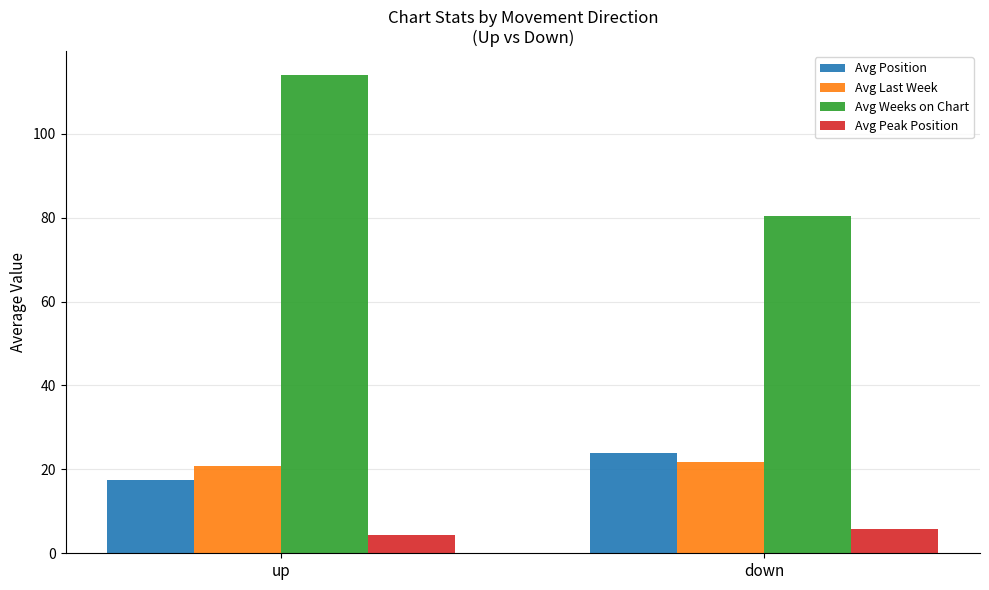

Which label corresponds to the largest value in the chart?

up